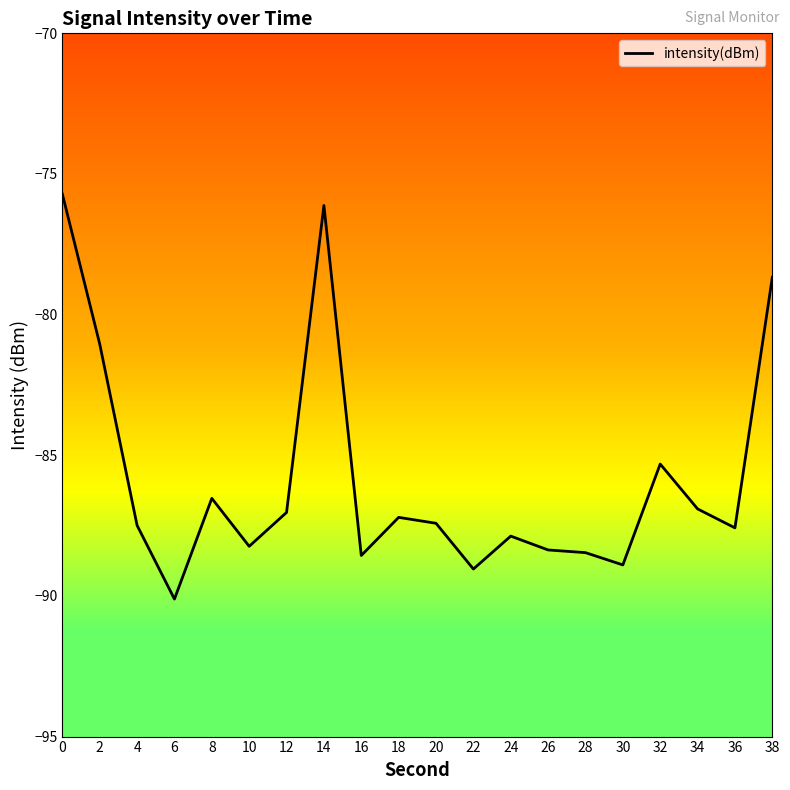

True or false: the data shows -78.7 at 38.

True